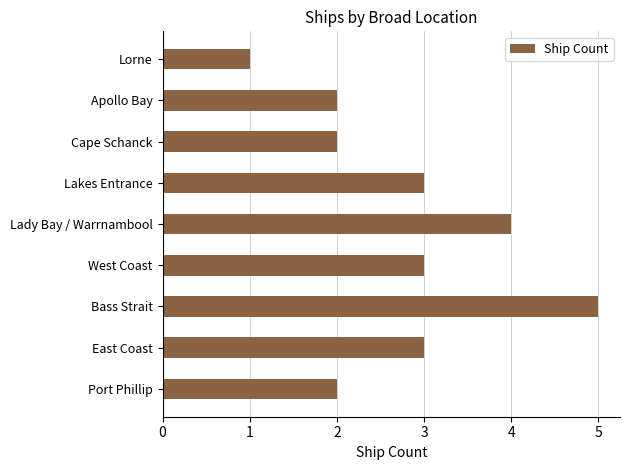

How many data points are less than 3?

4